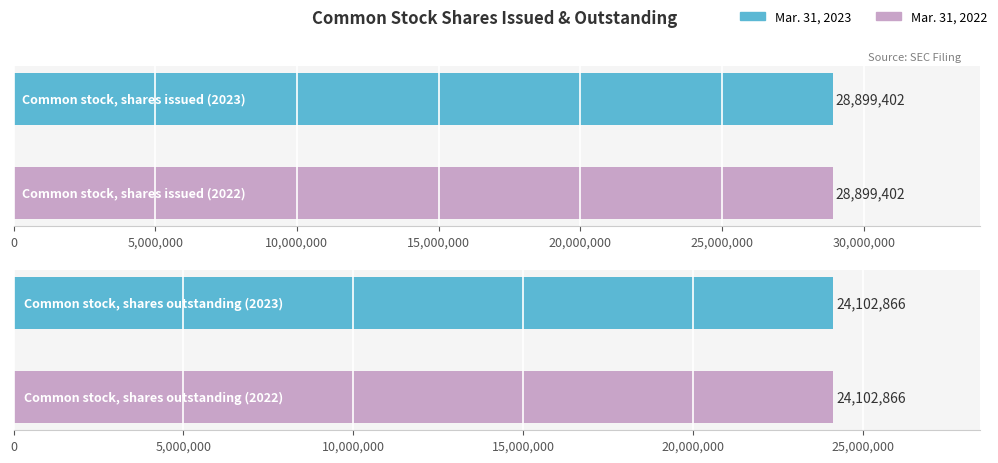

How many data points does each series have?

2